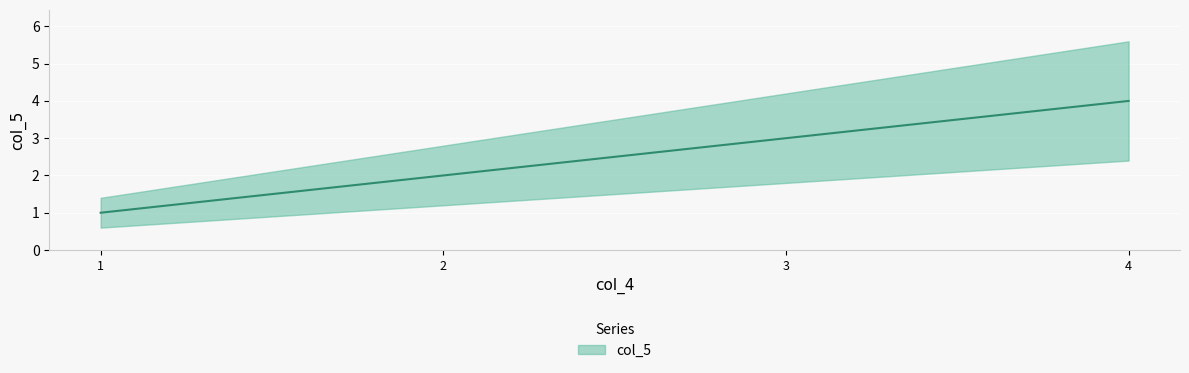

What is the difference between the maximum and minimum values?

3